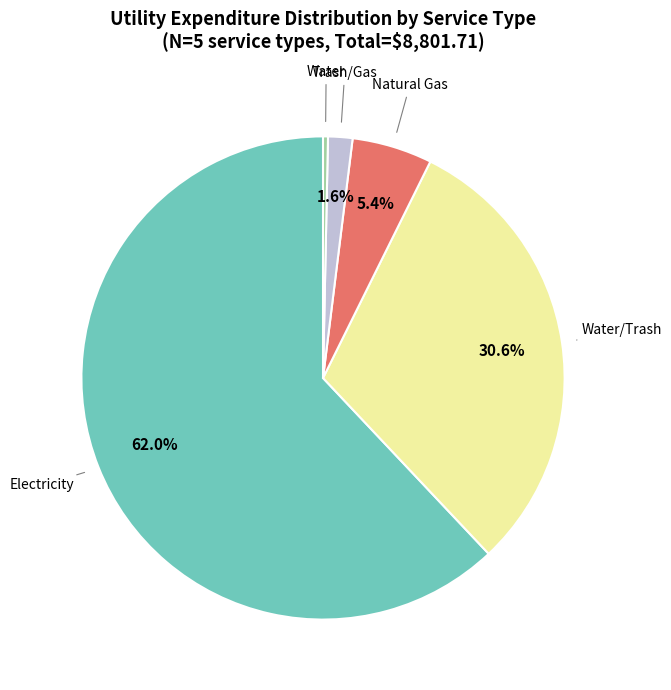

What percentage is NOT represented by Natural Gas?

94.6%